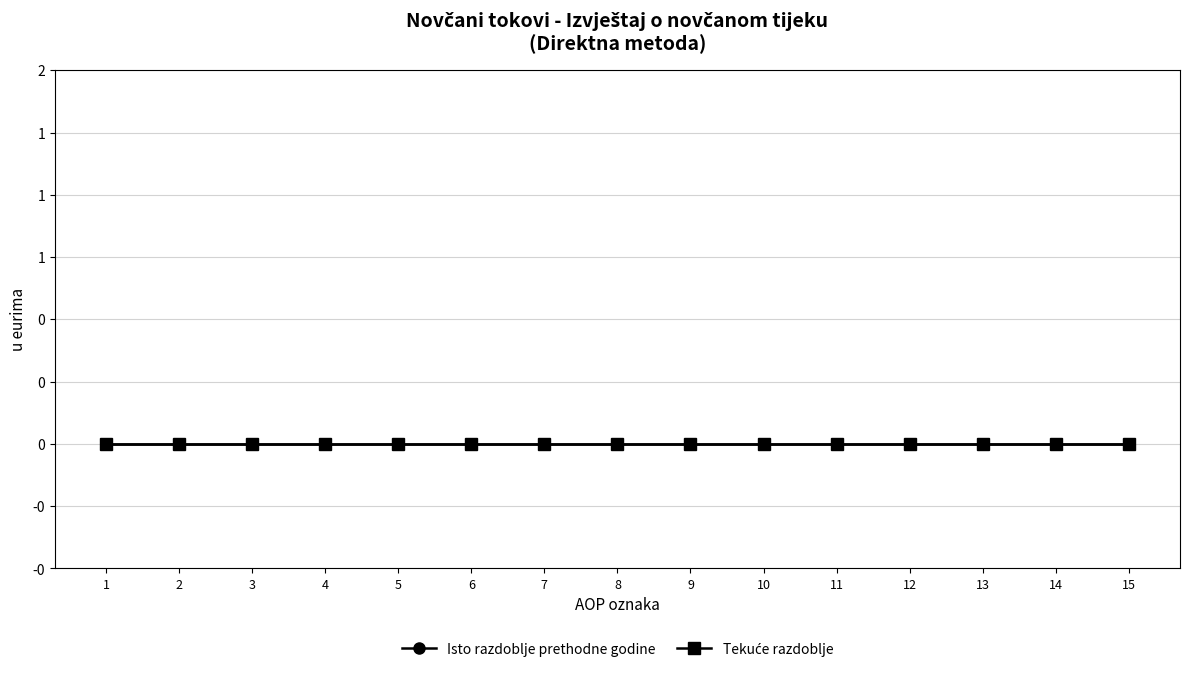

The Tekuće razdoblje series shows 29 at AOP 18. True or false?

False